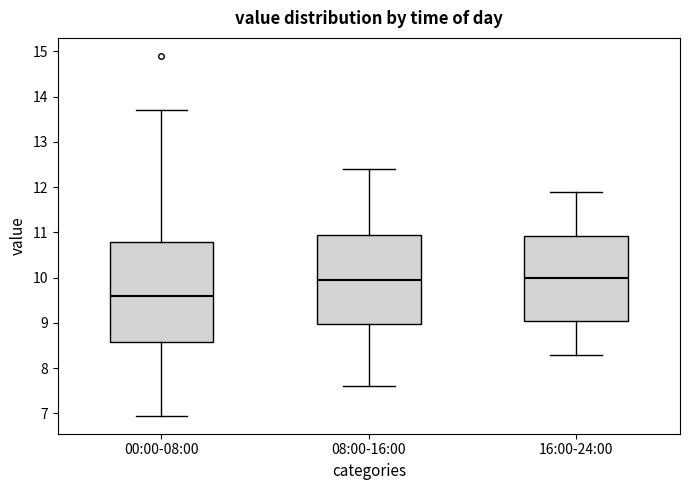

Reading left to right, transcribe this box plot: for each box, give where its median line is, the range the box spans, and where its two whiskers end, as read against the y-axis. The values are not printed on the chart, so give them approximately, as read against the axis.

00:00-08:00: median 9.6, box 8.6 to 10.8, whiskers 7.0 to 13.7
08:00-16:00: median 10.0, box 9.0 to 11.0, whiskers 7.6 to 12.4
16:00-24:00: median 10.0, box 9.1 to 10.9, whiskers 8.3 to 11.9